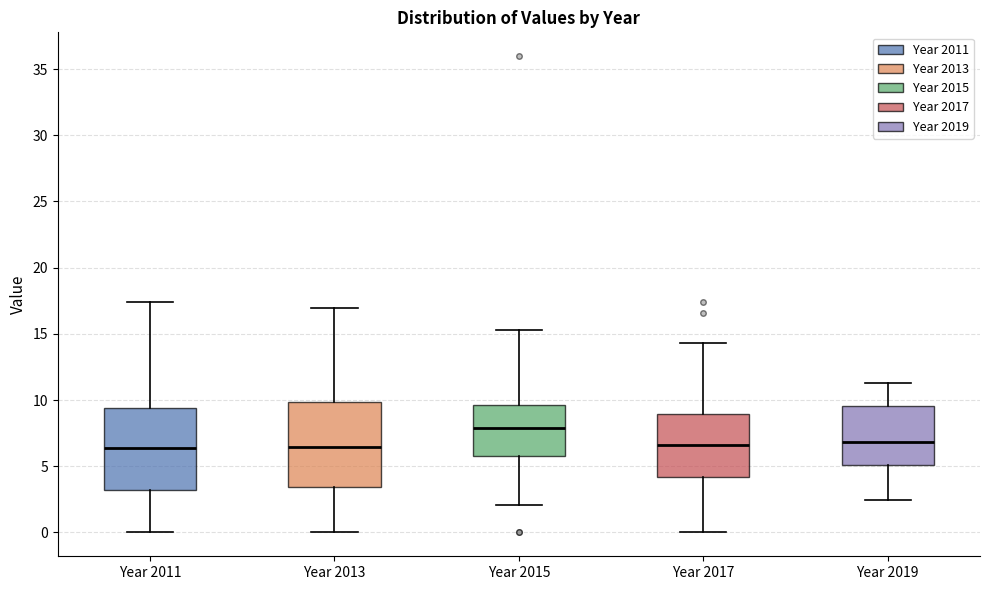

Which box's median line is the highest?

Year 2015